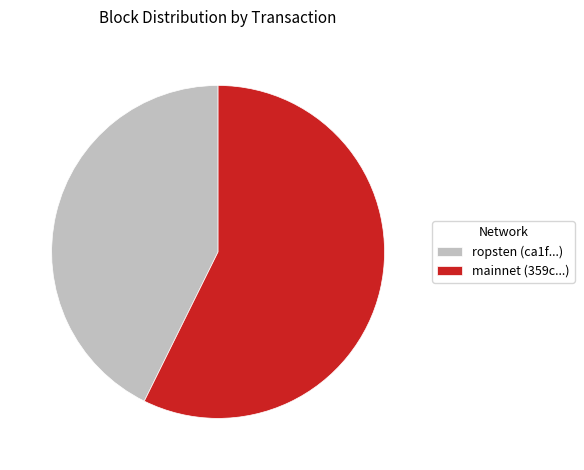

Is the sum of mainnet (359c...) and ropsten (ca1f...) greater than half?

Yes